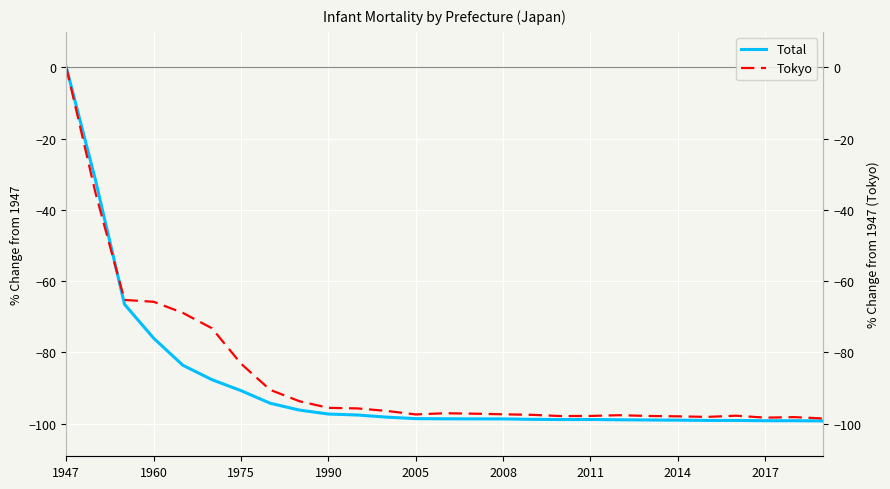

What is the minimum value for Total?

-99.2